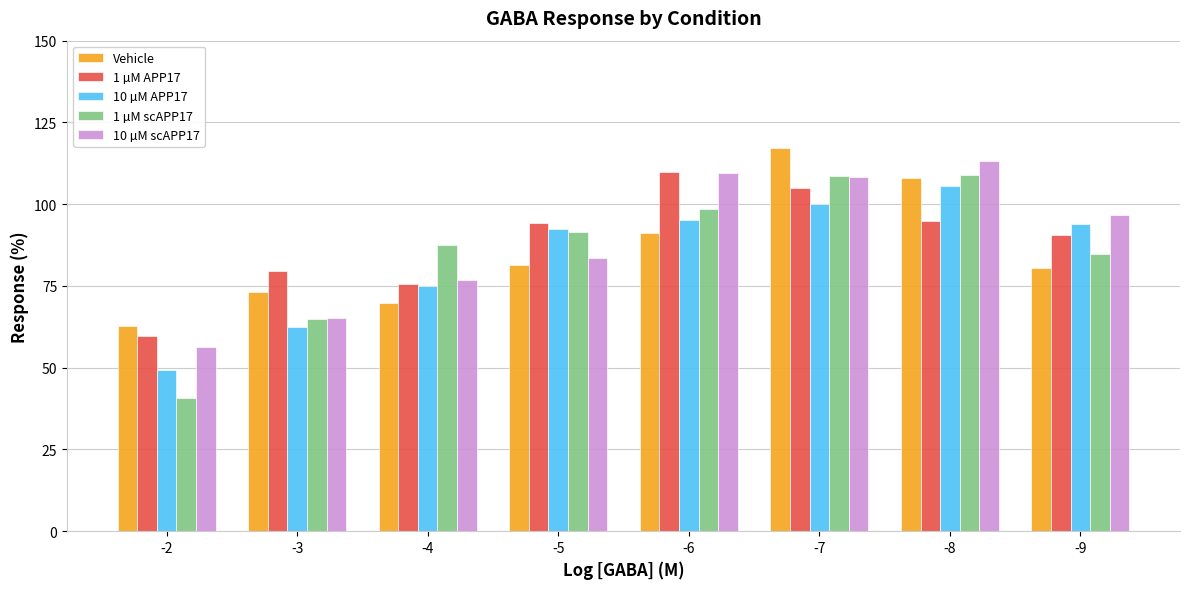

Which label corresponds to the largest value in the chart?

-7